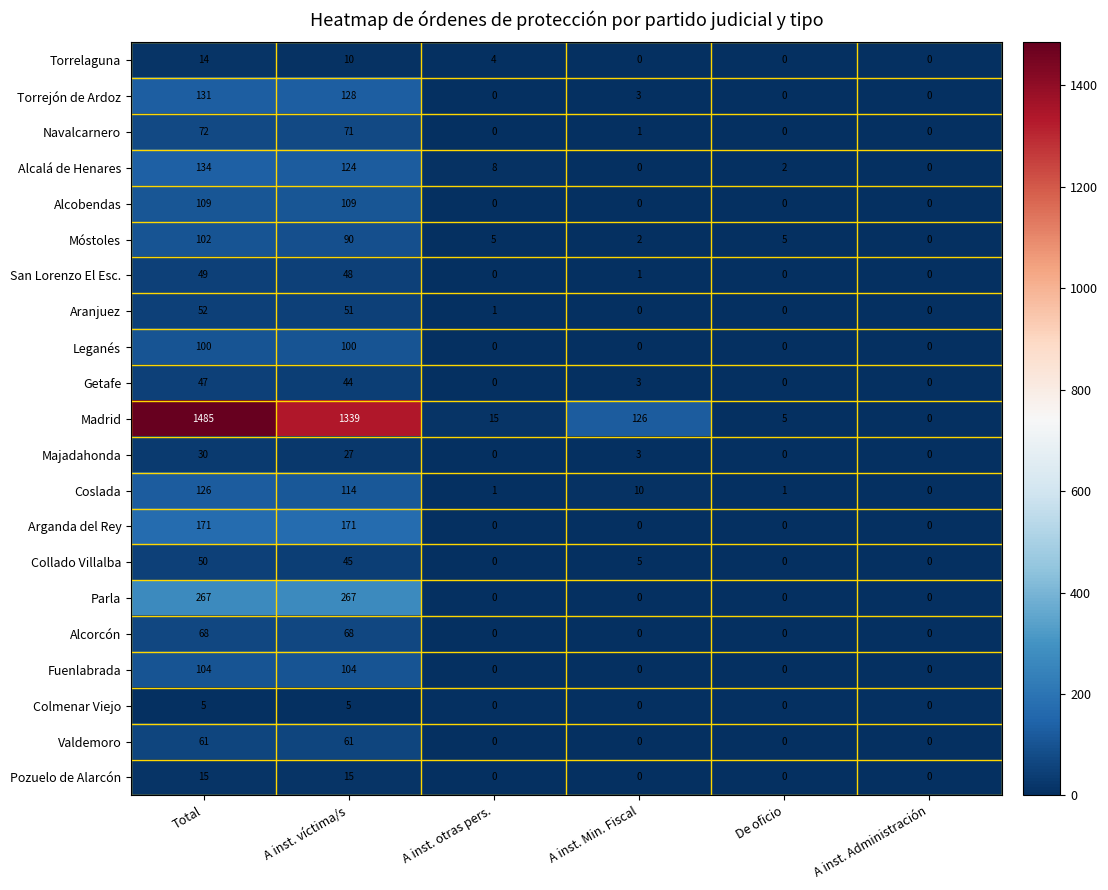

Count the number of categories in the chart.

6